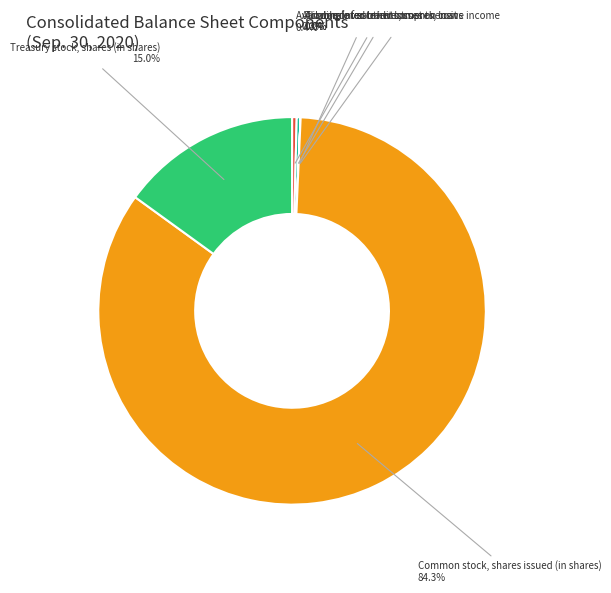

Is there any slice that represents more than half of the pie?

Yes